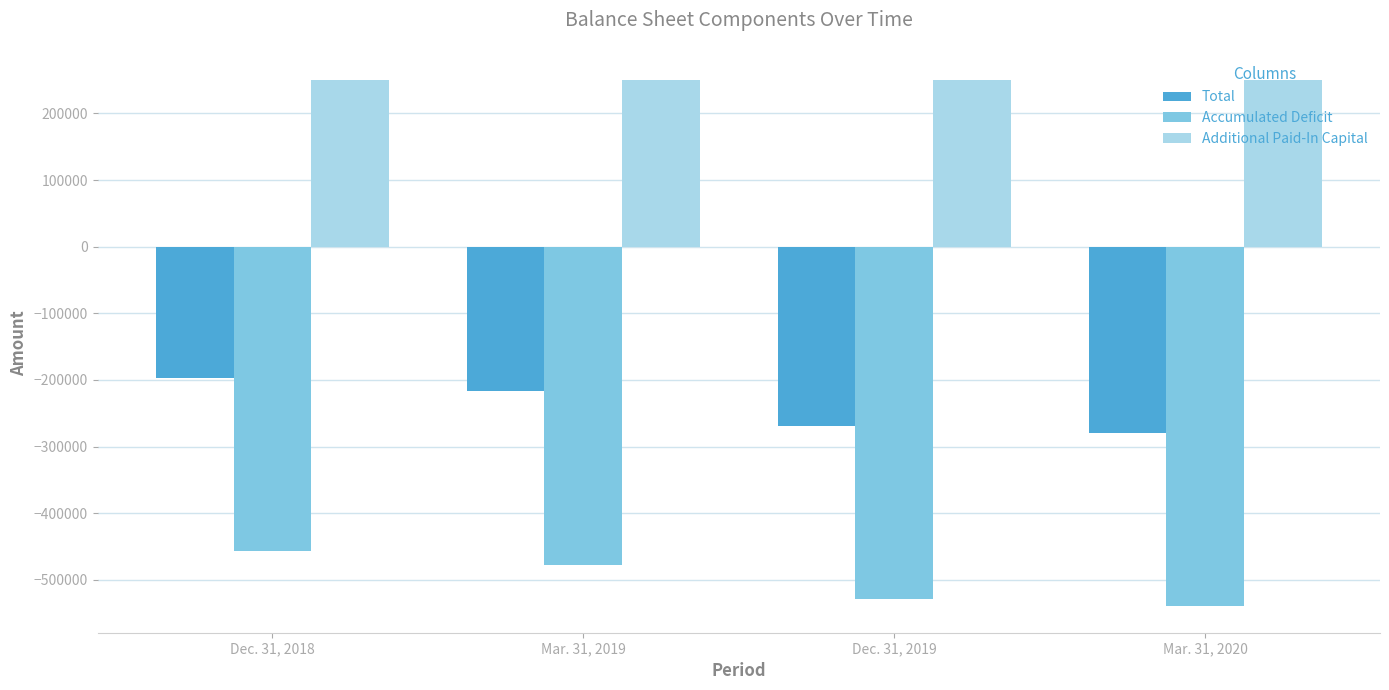

What is the difference between the highest and lowest values at Dec. 31, 2019?

778536